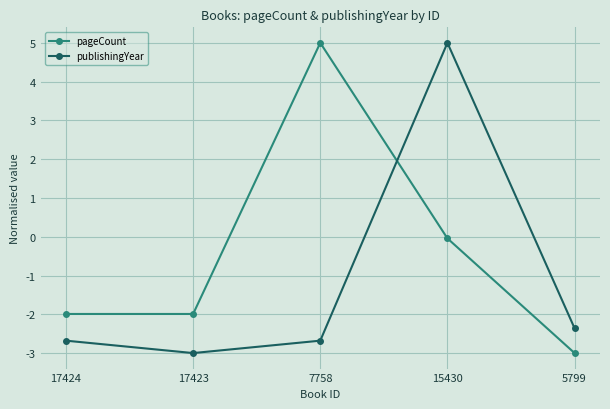

What is the highest value of the publishingYear series?

5.0